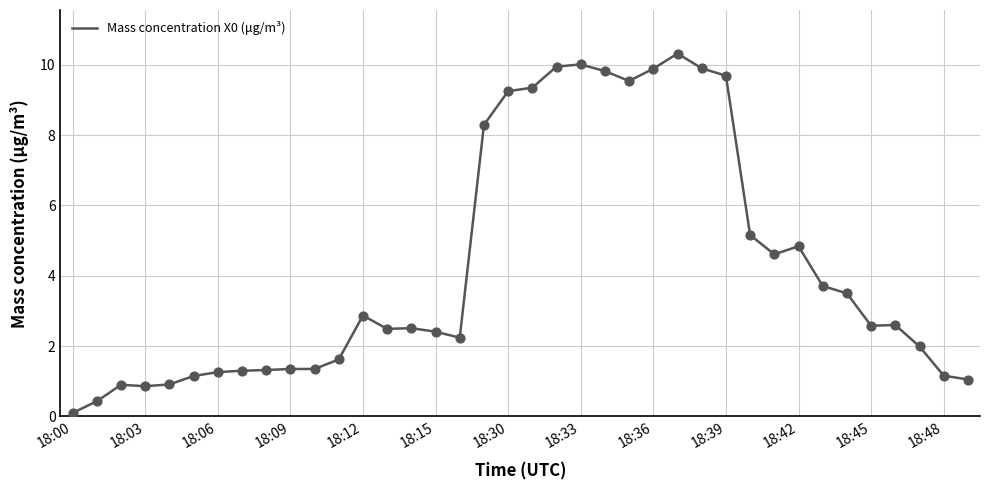

What is the greatest value displayed?

10.3